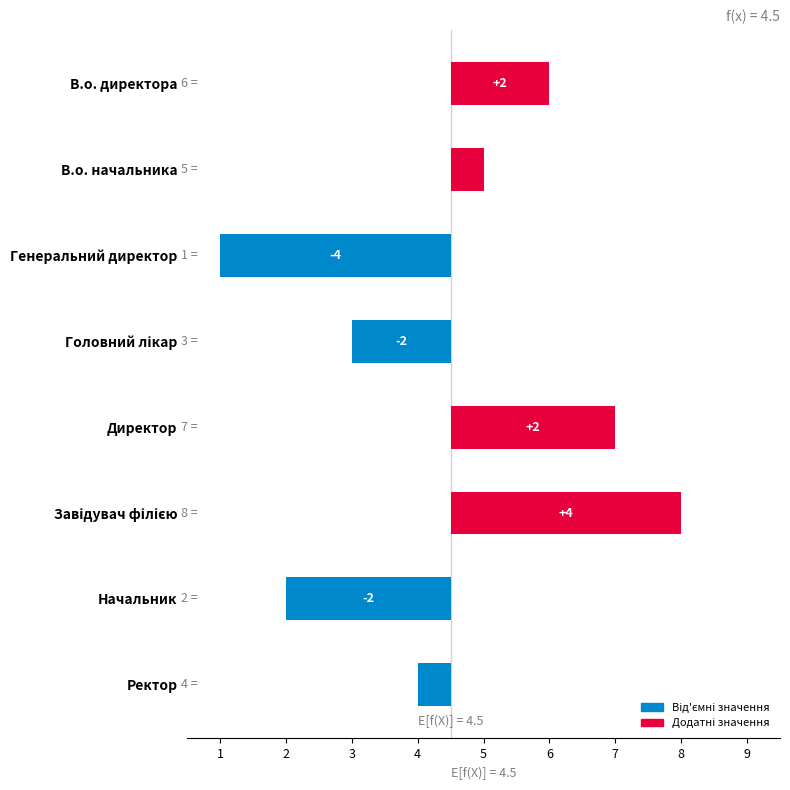

Reading left to right, extract all data points from this chart.

0=1.5	1=0.5	2=3.5	3=1.5	4=2.5	5=3.5	6=2.5	7=0.5